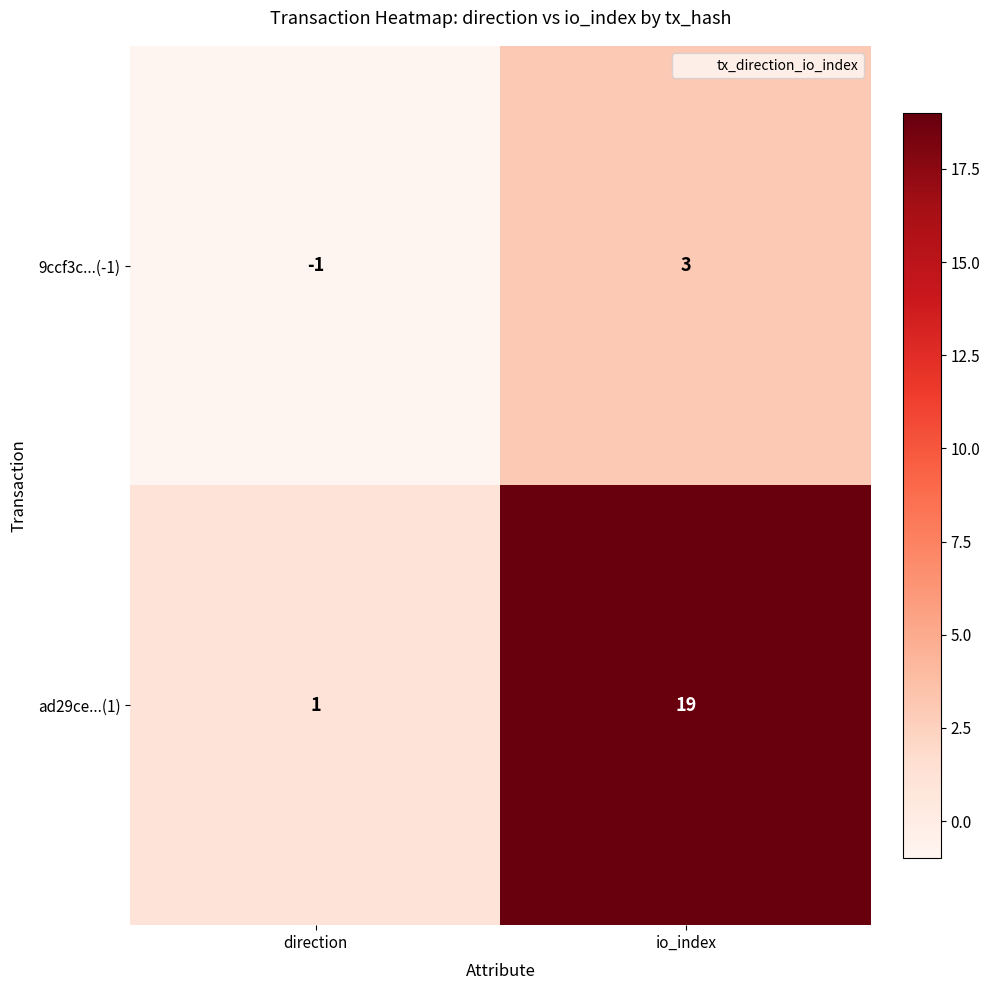

At how many categories does at least one series exceed 11?

1